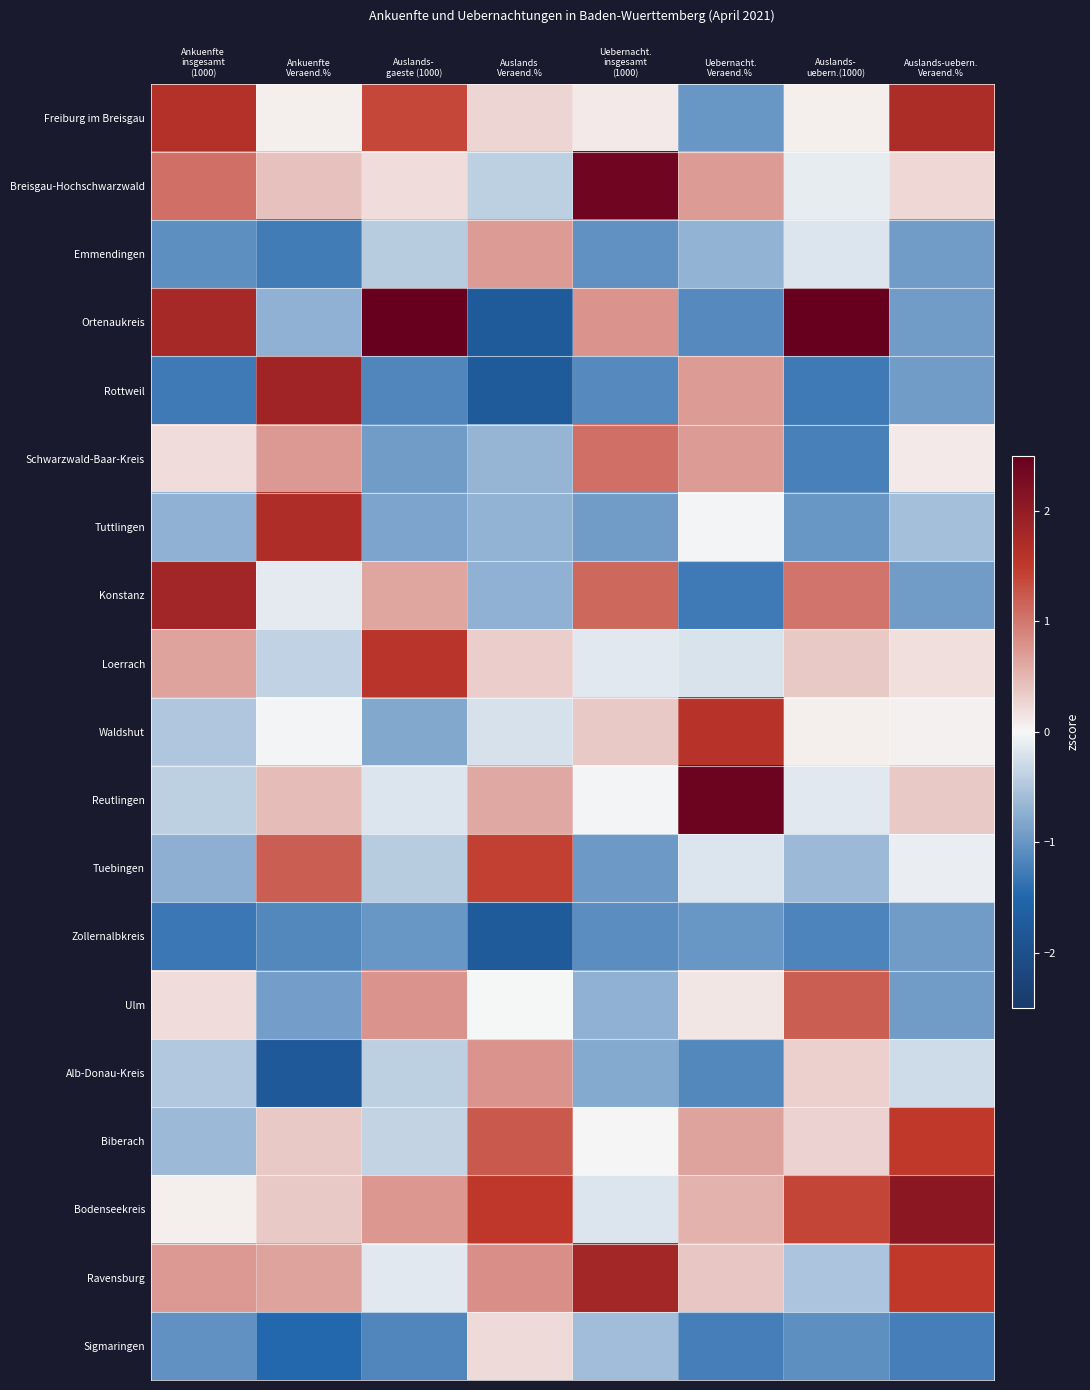

Reading left to right, list all the values displayed in this chart.

Freiburg im Breisgau: Ankuenfte
insgesamt
(1000)=1.6	Ankuenfte
Veraend.%=0.1	Auslands-
gaeste (1000)=1.4	Auslands
Veraend.%=0.3	Uebernacht.
insgesamt
(1000)=0.1	Uebernacht.
Veraend.%=-1.0	Auslands-
uebern.(1000)=0.1	Auslands-uebern.
Veraend.%=1.7
Breisgau-Hochschwarzwald: Ankuenfte
insgesamt
(1000)=1.1	Ankuenfte
Veraend.%=0.4	Auslands-
gaeste (1000)=0.2	Auslands
Veraend.%=-0.4	Uebernacht.
insgesamt
(1000)=2.4	Uebernacht.
Veraend.%=0.7	Auslands-
uebern.(1000)=-0.1	Auslands-uebern.
Veraend.%=0.2
Emmendingen: Ankuenfte
insgesamt
(1000)=-1.1	Ankuenfte
Veraend.%=-1.3	Auslands-
gaeste (1000)=-0.4	Auslands
Veraend.%=0.7	Uebernacht.
insgesamt
(1000)=-1.1	Uebernacht.
Veraend.%=-0.7	Auslands-
uebern.(1000)=-0.2	Auslands-uebern.
Veraend.%=-0.9
Ortenaukreis: Ankuenfte
insgesamt
(1000)=1.8	Ankuenfte
Veraend.%=-0.7	Auslands-
gaeste (1000)=2.5	Auslands
Veraend.%=-1.7	Uebernacht.
insgesamt
(1000)=0.8	Uebernacht.
Veraend.%=-1.1	Auslands-
uebern.(1000)=2.5	Auslands-uebern.
Veraend.%=-0.9
Rottweil: Ankuenfte
insgesamt
(1000)=-1.3	Ankuenfte
Veraend.%=1.9	Auslands-
gaeste (1000)=-1.2	Auslands
Veraend.%=-1.7	Uebernacht.
insgesamt
(1000)=-1.1	Uebernacht.
Veraend.%=0.7	Auslands-
uebern.(1000)=-1.3	Auslands-uebern.
Veraend.%=-0.9
Schwarzwald-Baar-Kreis: Ankuenfte
insgesamt
(1000)=0.2	Ankuenfte
Veraend.%=0.7	Auslands-
gaeste (1000)=-0.9	Auslands
Veraend.%=-0.7	Uebernacht.
insgesamt
(1000)=1.1	Uebernacht.
Veraend.%=0.7	Auslands-
uebern.(1000)=-1.2	Auslands-uebern.
Veraend.%=0.1
Tuttlingen: Ankuenfte
insgesamt
(1000)=-0.7	Ankuenfte
Veraend.%=1.7	Auslands-
gaeste (1000)=-0.8	Auslands
Veraend.%=-0.7	Uebernacht.
insgesamt
(1000)=-0.9	Uebernacht.
Veraend.%=-0.0	Auslands-
uebern.(1000)=-1.0	Auslands-uebern.
Veraend.%=-0.6
Konstanz: Ankuenfte
insgesamt
(1000)=1.8	Ankuenfte
Veraend.%=-0.1	Auslands-
gaeste (1000)=0.6	Auslands
Veraend.%=-0.7	Uebernacht.
insgesamt
(1000)=1.1	Uebernacht.
Veraend.%=-1.3	Auslands-
uebern.(1000)=1.0	Auslands-uebern.
Veraend.%=-0.9
Loerrach: Ankuenfte
insgesamt
(1000)=0.7	Ankuenfte
Veraend.%=-0.4	Auslands-
gaeste (1000)=1.6	Auslands
Veraend.%=0.3	Uebernacht.
insgesamt
(1000)=-0.1	Uebernacht.
Veraend.%=-0.2	Auslands-
uebern.(1000)=0.4	Auslands-uebern.
Veraend.%=0.2
Waldshut: Ankuenfte
insgesamt
(1000)=-0.5	Ankuenfte
Veraend.%=-0.0	Auslands-
gaeste (1000)=-0.8	Auslands
Veraend.%=-0.2	Uebernacht.
insgesamt
(1000)=0.4	Uebernacht.
Veraend.%=1.6	Auslands-
uebern.(1000)=0.1	Auslands-uebern.
Veraend.%=0.0
Reutlingen: Ankuenfte
insgesamt
(1000)=-0.4	Ankuenfte
Veraend.%=0.5	Auslands-
gaeste (1000)=-0.2	Auslands
Veraend.%=0.6	Uebernacht.
insgesamt
(1000)=-0.0	Uebernacht.
Veraend.%=2.4	Auslands-
uebern.(1000)=-0.2	Auslands-uebern.
Veraend.%=0.4
Tuebingen: Ankuenfte
insgesamt
(1000)=-0.7	Ankuenfte
Veraend.%=1.2	Auslands-
gaeste (1000)=-0.4	Auslands
Veraend.%=1.4	Uebernacht.
insgesamt
(1000)=-1.0	Uebernacht.
Veraend.%=-0.2	Auslands-
uebern.(1000)=-0.6	Auslands-uebern.
Veraend.%=-0.1
Zollernalbkreis: Ankuenfte
insgesamt
(1000)=-1.3	Ankuenfte
Veraend.%=-1.1	Auslands-
gaeste (1000)=-1.0	Auslands
Veraend.%=-1.7	Uebernacht.
insgesamt
(1000)=-1.1	Uebernacht.
Veraend.%=-1.0	Auslands-
uebern.(1000)=-1.2	Auslands-uebern.
Veraend.%=-0.9
Ulm: Ankuenfte
insgesamt
(1000)=0.2	Ankuenfte
Veraend.%=-0.9	Auslands-
gaeste (1000)=0.8	Auslands
Veraend.%=-0.0	Uebernacht.
insgesamt
(1000)=-0.7	Uebernacht.
Veraend.%=0.1	Auslands-
uebern.(1000)=1.2	Auslands-uebern.
Veraend.%=-0.9
Alb-Donau-Kreis: Ankuenfte
insgesamt
(1000)=-0.5	Ankuenfte
Veraend.%=-1.8	Auslands-
gaeste (1000)=-0.4	Auslands
Veraend.%=0.8	Uebernacht.
insgesamt
(1000)=-0.8	Uebernacht.
Veraend.%=-1.1	Auslands-
uebern.(1000)=0.3	Auslands-uebern.
Veraend.%=-0.3
Biberach: Ankuenfte
insgesamt
(1000)=-0.6	Ankuenfte
Veraend.%=0.4	Auslands-
gaeste (1000)=-0.4	Auslands
Veraend.%=1.2	Uebernacht.
insgesamt
(1000)=0.0	Uebernacht.
Veraend.%=0.7	Auslands-
uebern.(1000)=0.3	Auslands-uebern.
Veraend.%=1.5
Bodenseekreis: Ankuenfte
insgesamt
(1000)=0.1	Ankuenfte
Veraend.%=0.4	Auslands-
gaeste (1000)=0.8	Auslands
Veraend.%=1.5	Uebernacht.
insgesamt
(1000)=-0.2	Uebernacht.
Veraend.%=0.5	Auslands-
uebern.(1000)=1.4	Auslands-uebern.
Veraend.%=2.1
Ravensburg: Ankuenfte
insgesamt
(1000)=0.7	Ankuenfte
Veraend.%=0.7	Auslands-
gaeste (1000)=-0.1	Auslands
Veraend.%=0.8	Uebernacht.
insgesamt
(1000)=1.8	Uebernacht.
Veraend.%=0.4	Auslands-
uebern.(1000)=-0.5	Auslands-uebern.
Veraend.%=1.5
Sigmaringen: Ankuenfte
insgesamt
(1000)=-1.0	Ankuenfte
Veraend.%=-1.5	Auslands-
gaeste (1000)=-1.2	Auslands
Veraend.%=0.2	Uebernacht.
insgesamt
(1000)=-0.6	Uebernacht.
Veraend.%=-1.2	Auslands-
uebern.(1000)=-1.1	Auslands-uebern.
Veraend.%=-1.2